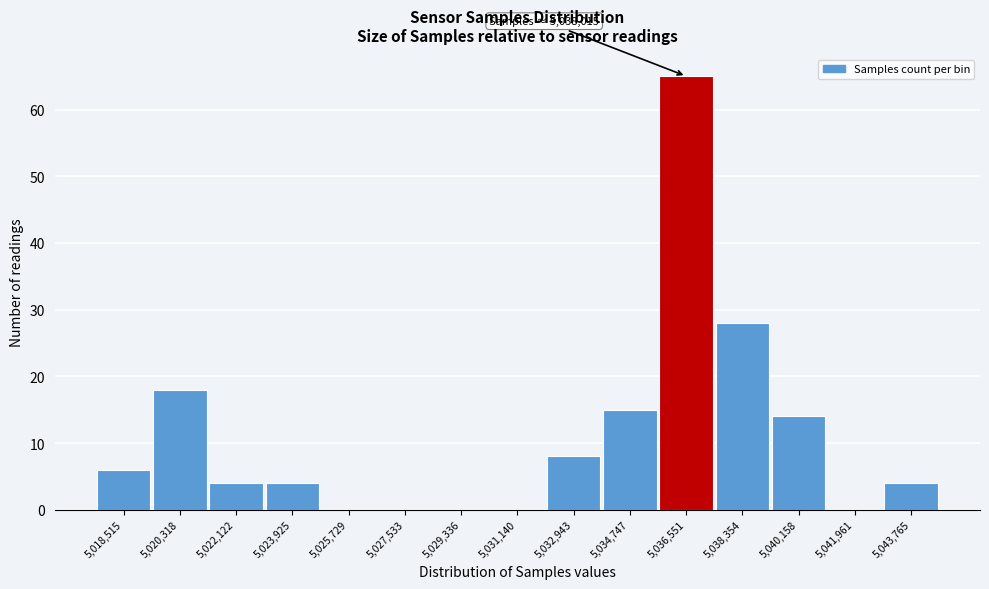

Reading left to right, list all the values displayed in this chart.

5,018,515=6	5,020,318=18	5,022,122=4	5,023,925=4	5,025,729=0	5,027,533=0	5,029,336=0	5,031,140=0	5,032,943=8	5,034,747=15	5,036,551=65	5,038,354=28	5,040,158=14	5,041,961=0	5,043,765=4